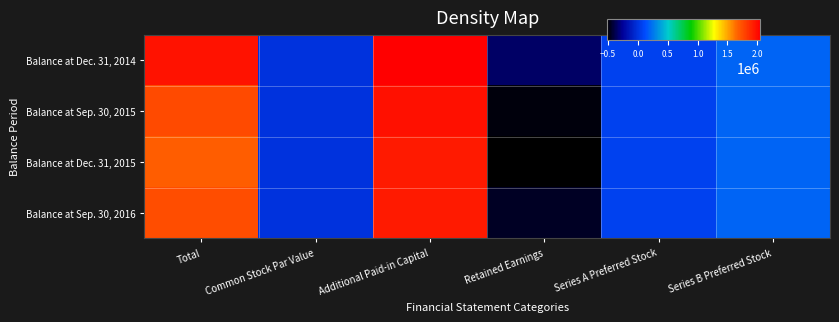

Reading left to right, what are all the values shown in this chart?

Balance at Dec. 31, 2014: Total=1975168	Common Stock Par Value=1618	Additional Paid-in Capital=2049152	Retained Earnings=-341502	Series A Preferred Stock=72369	Series B Preferred Stock=193531
Balance at Sep. 30, 2015: Total=1759824	Common Stock Par Value=1548	Additional Paid-in Capital=1987501	Retained Earnings=-495125	Series A Preferred Stock=72369	Series B Preferred Stock=193531
Balance at Dec. 31, 2015: Total=1694614	Common Stock Par Value=1517	Additional Paid-in Capital=1946419	Retained Earnings=-519222	Series A Preferred Stock=72369	Series B Preferred Stock=193531
Balance at Sep. 30, 2016: Total=1757985	Common Stock Par Value=1514	Additional Paid-in Capital=1943952	Retained Earnings=-453381	Series A Preferred Stock=72369	Series B Preferred Stock=193531